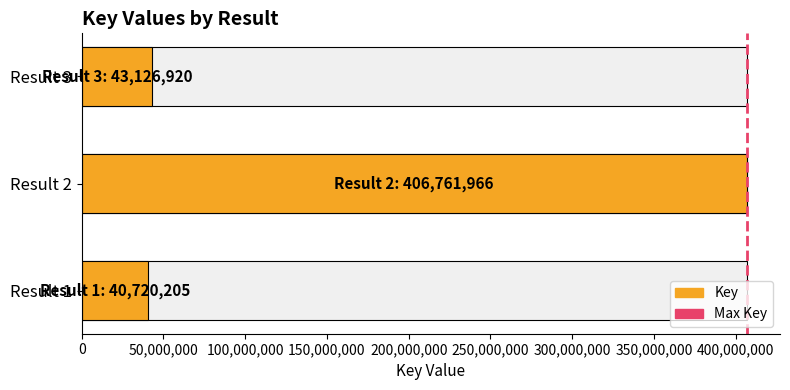

What is the value of the 3rd bar from the left?

43126920